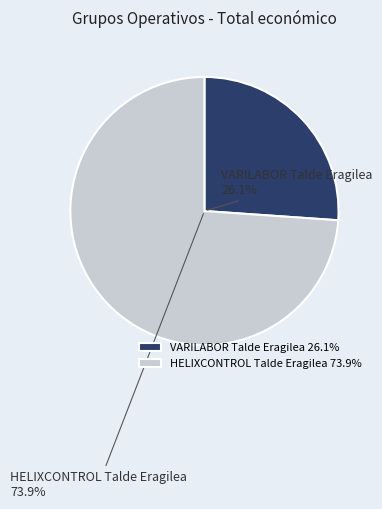

Is HELIXCONTROL Talde Eragilea the majority of the pie?

Yes